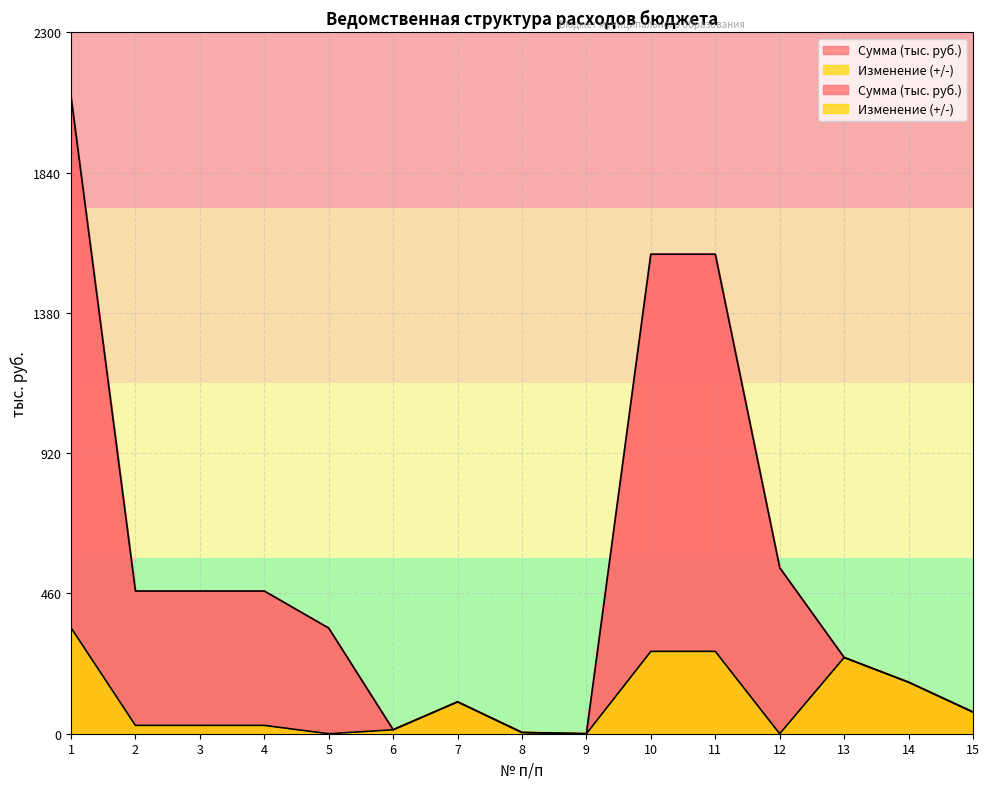

What is the maximum value shown in the chart?

2090.9